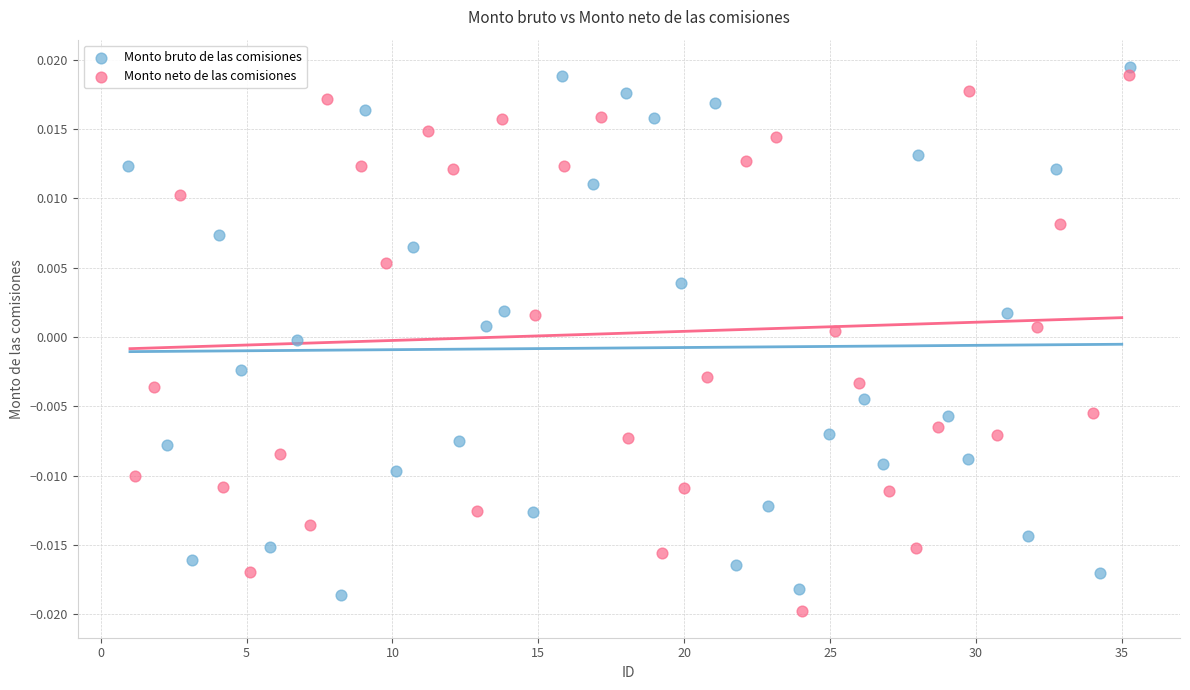

Which series reaches the minimum Y coordinate?

Monto neto de las comisiones